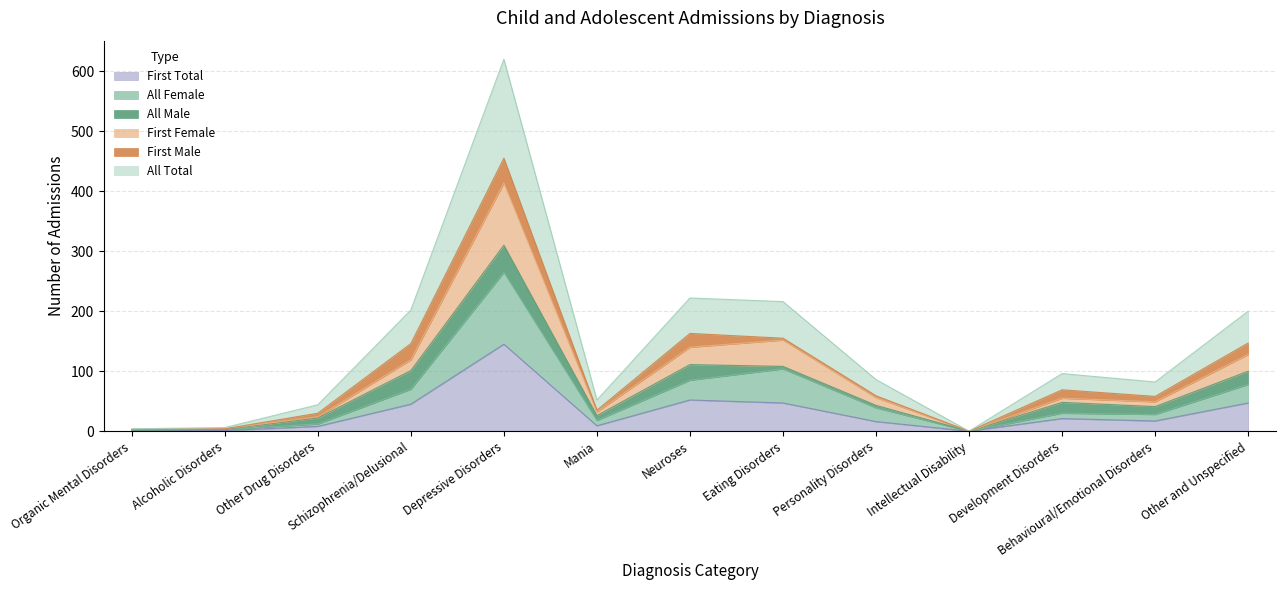

At which label is First Total closest to 72?

Neuroses